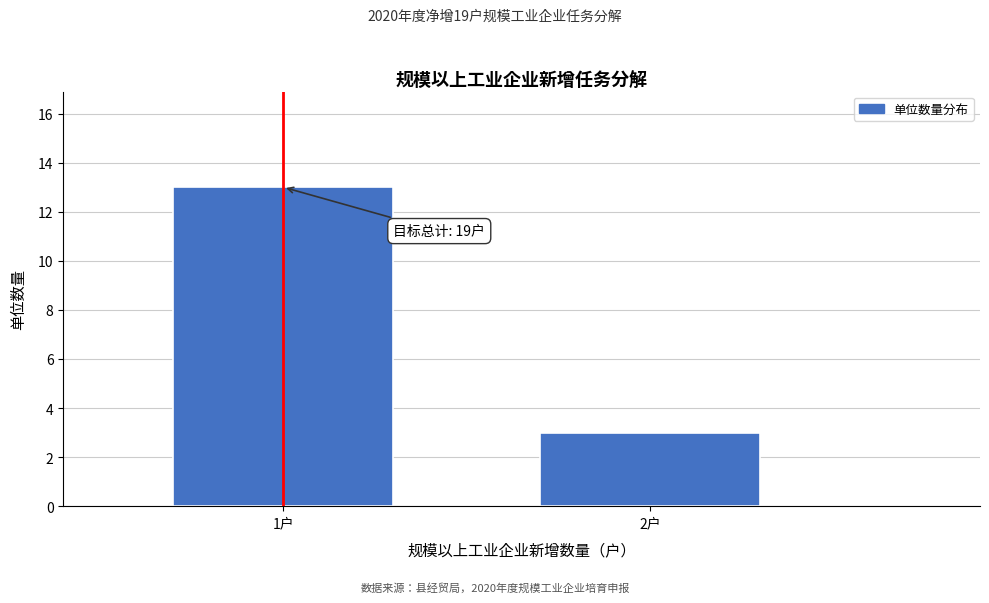

Reading left to right, transcribe all the data shown in this chart.

1户=13	2户=3